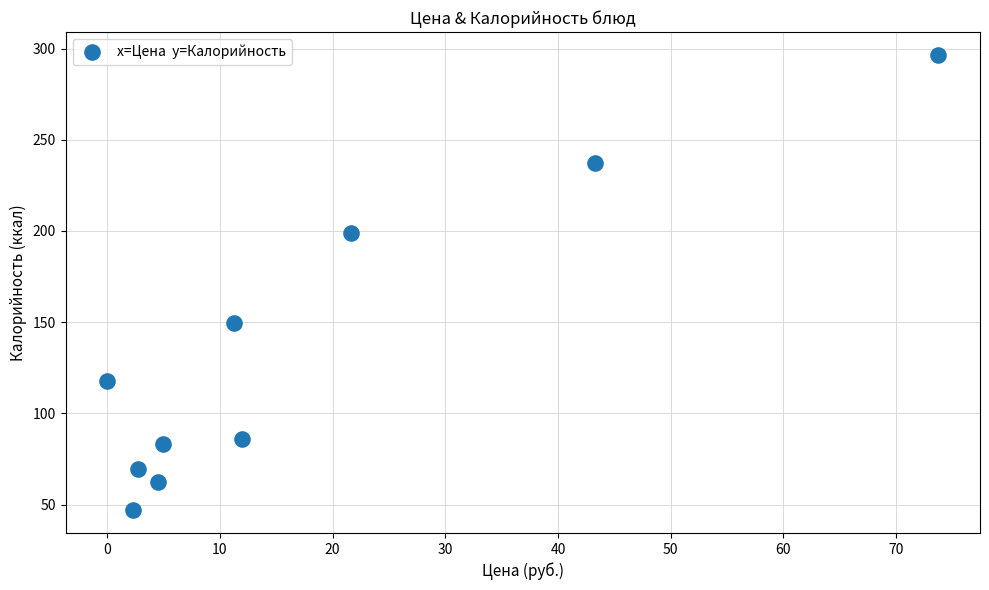

What Y value in the scatter plot is closest to 171?

149.7